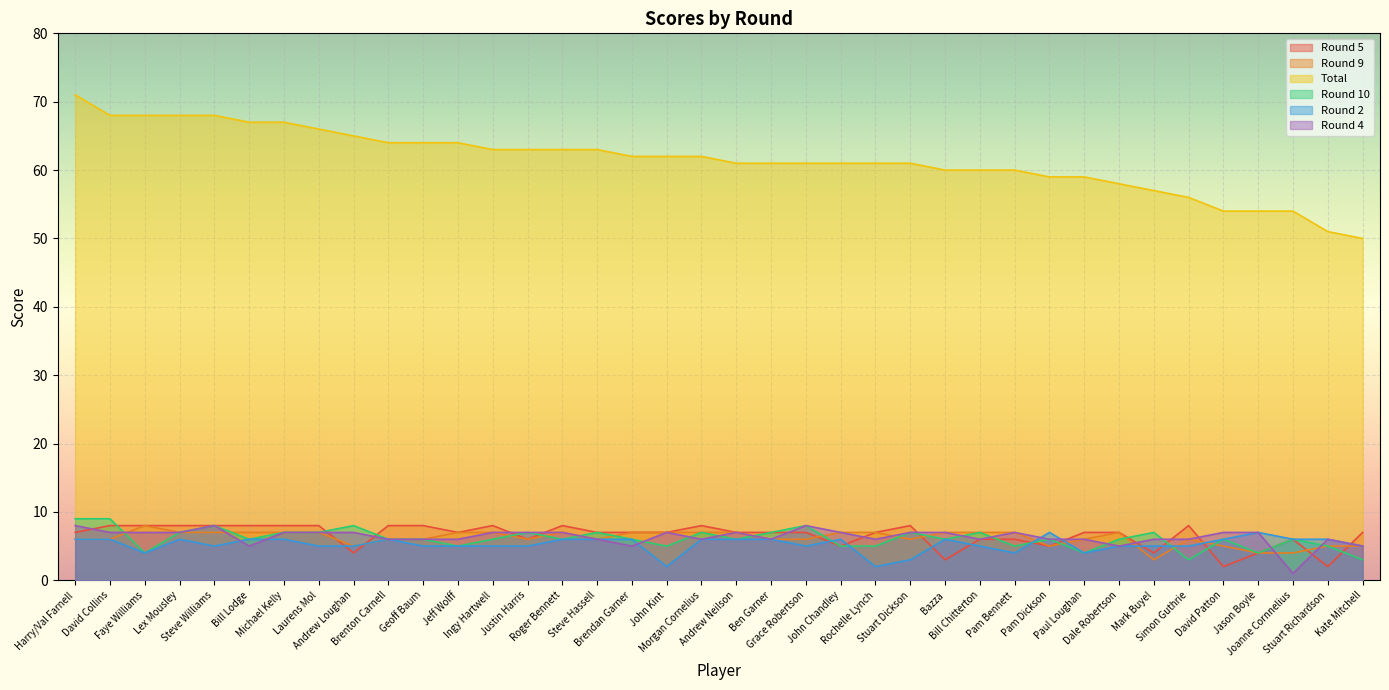

Is it true that Round 4 equals 1 at Joanne Cornnelius?

True